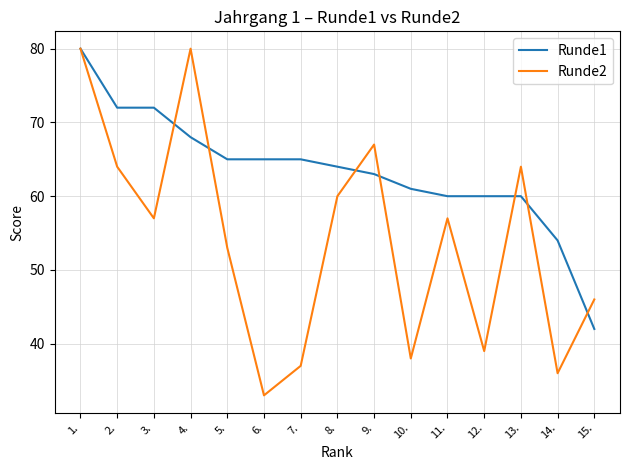

What is the maximum value for Runde2?

80